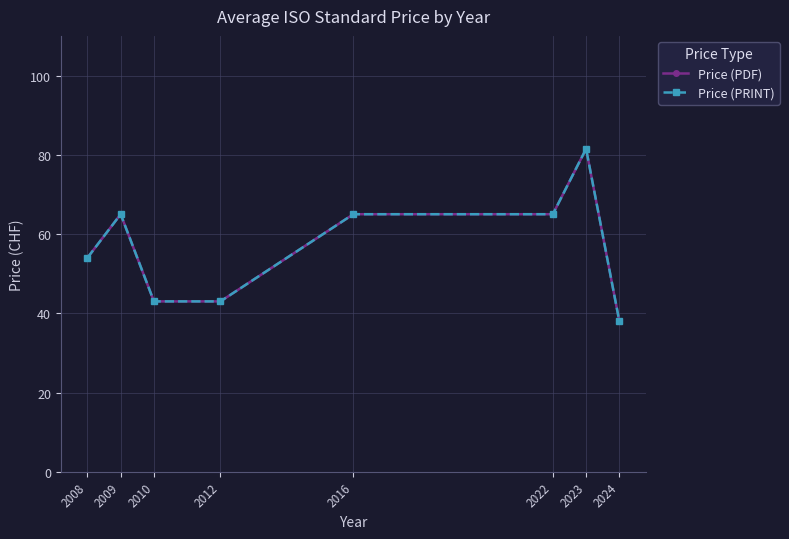

Does the chart have visible grid lines?

Yes